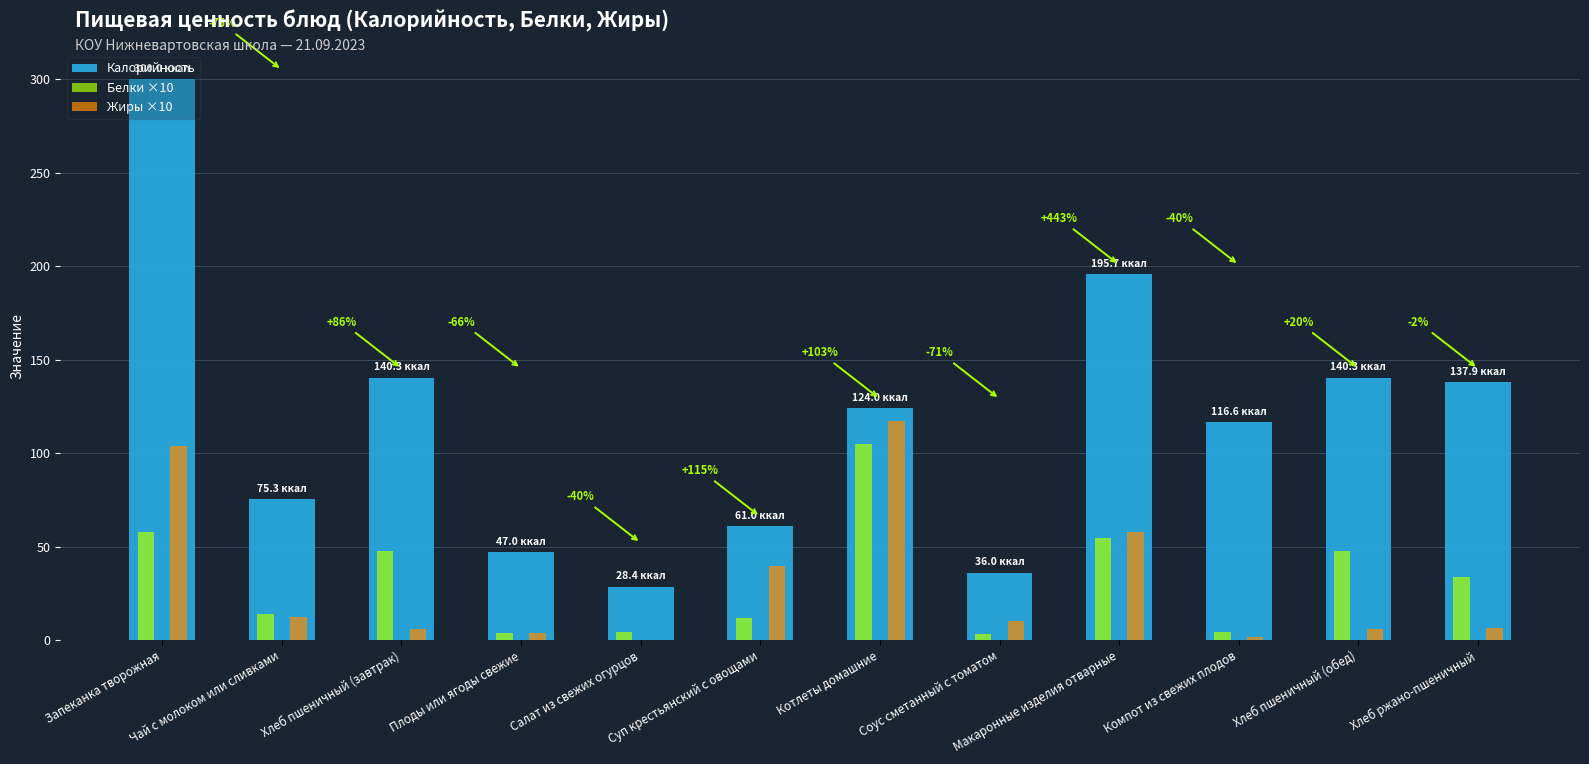

What is the sum of all Белки ×10 values?

388.4